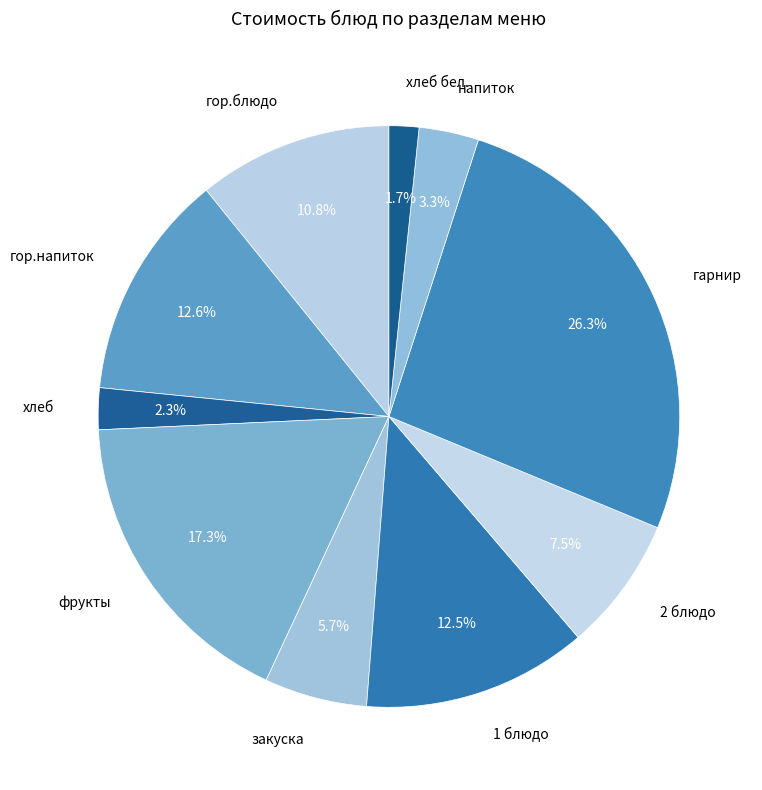

Which slice is the largest?

гарнир